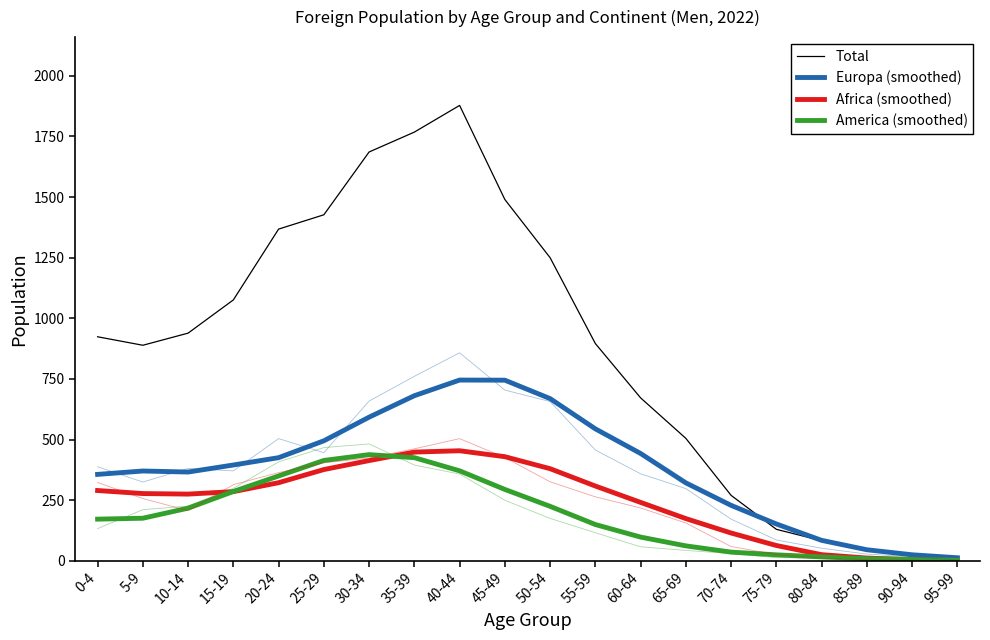

What is the difference between the maximum and minimum values in the Europa (smoothed) series?

732.8